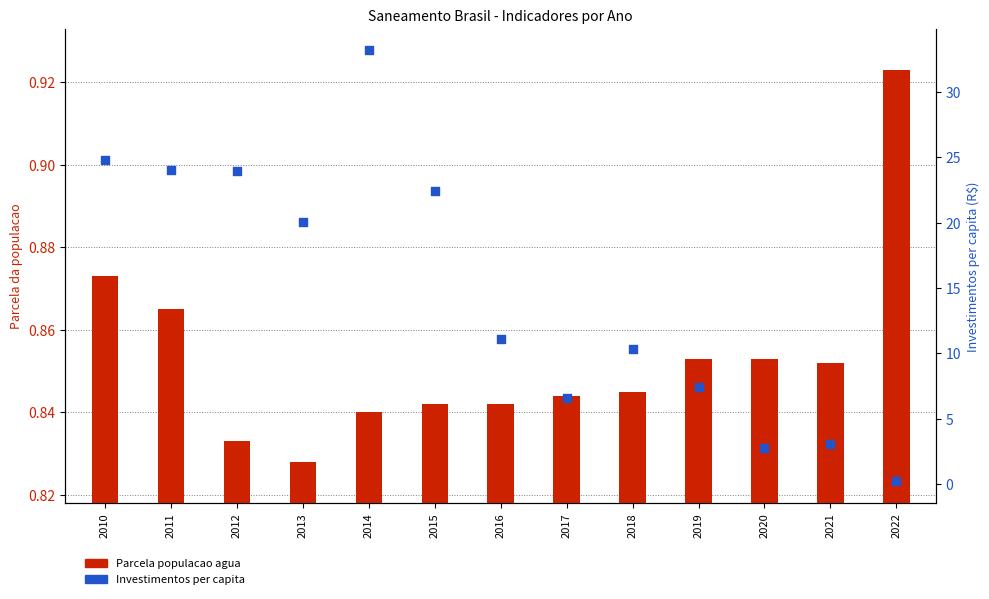

Which series contains the lowest Y value?

Investimentos per capita